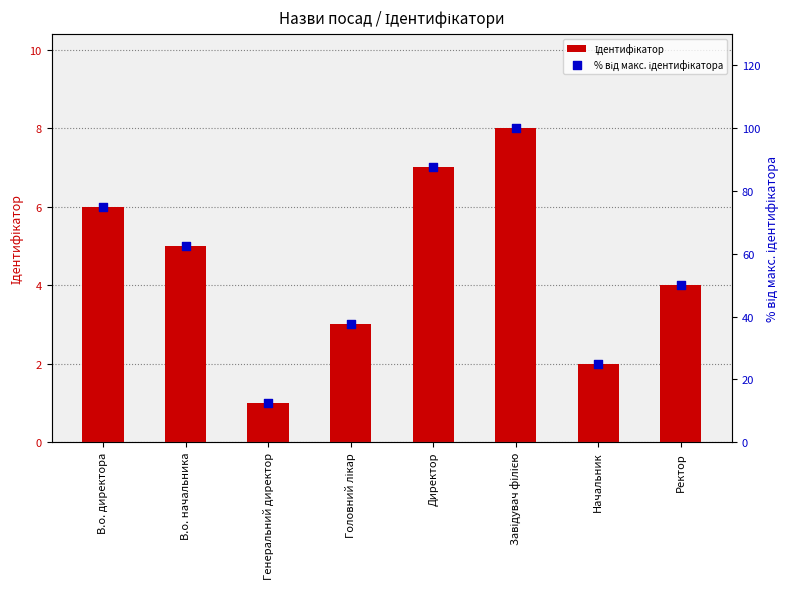

At which category is the sum across all series the highest?

Завідувач філією